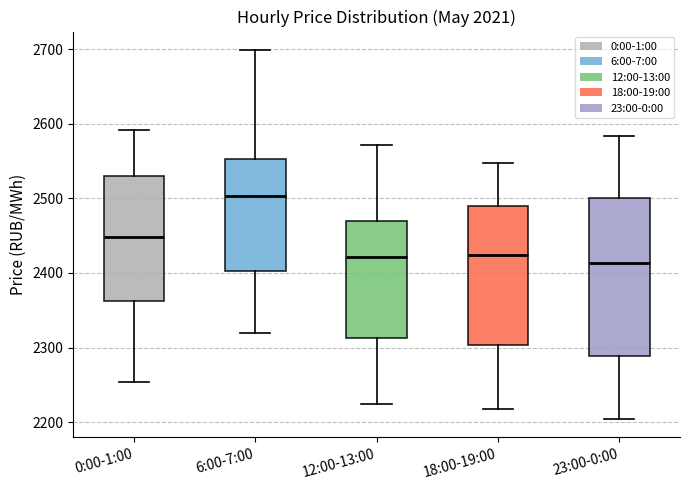

Which box's median line is the highest?

6:00-7:00